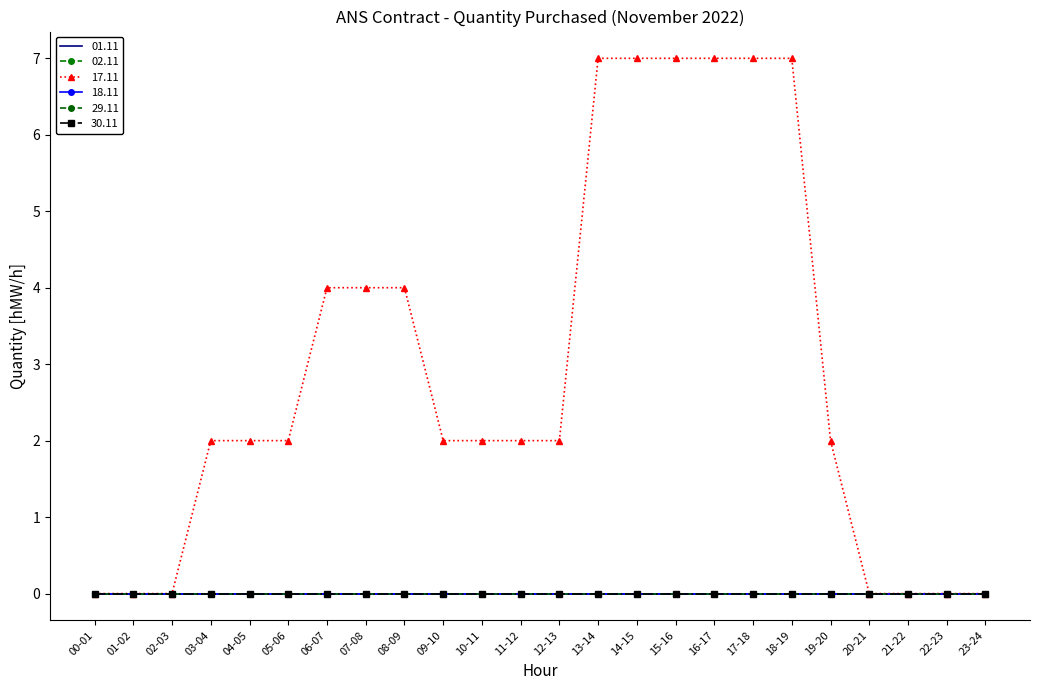

What position from the right is 04-05?

20